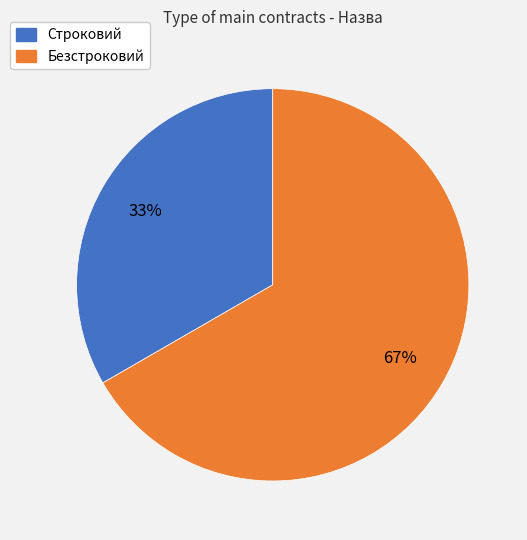

What is the smallest slice in the pie chart?

Строковий